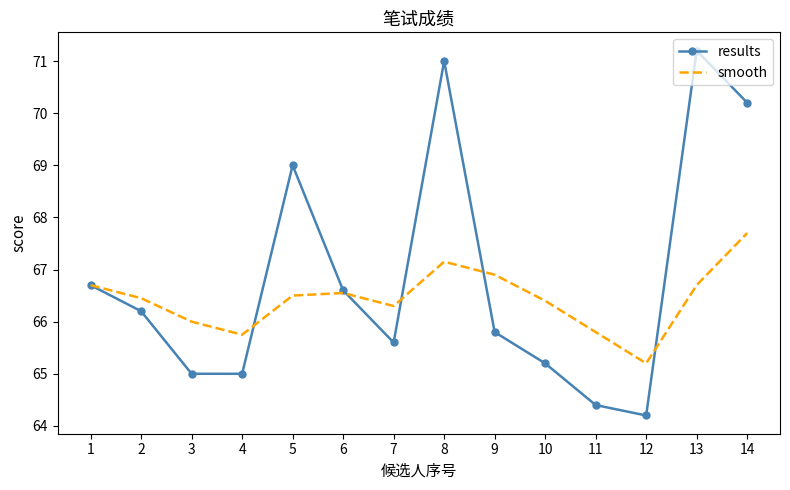

What are all the series names shown in the legend?

results, smooth